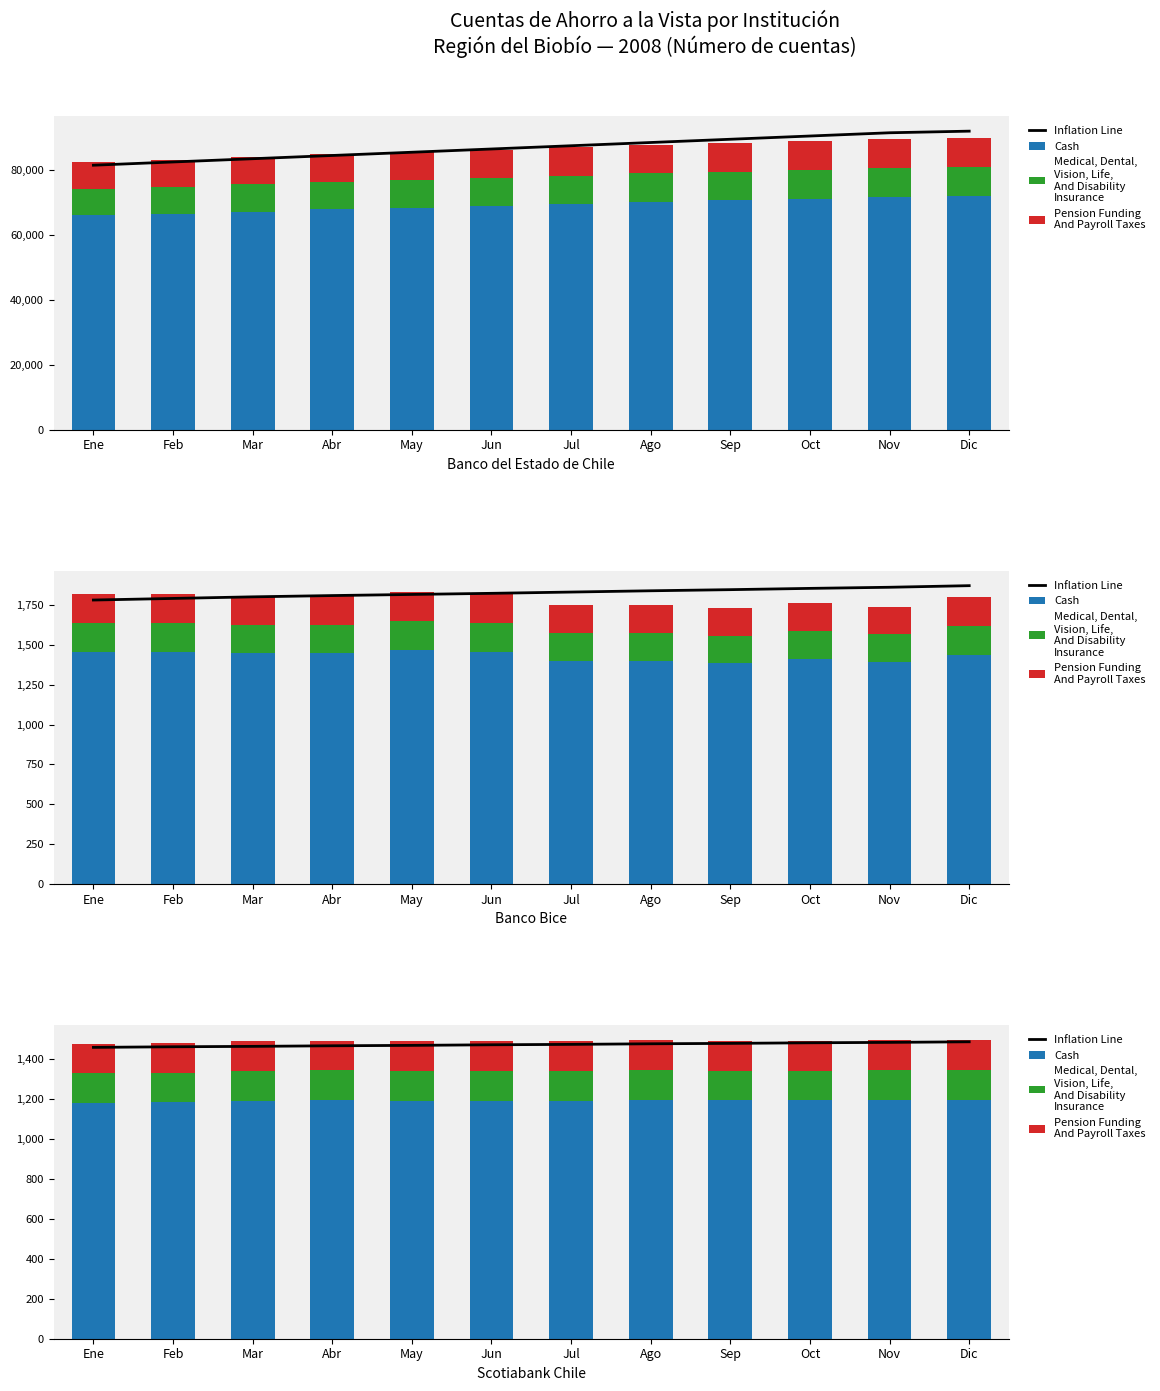

What is the difference between the highest and lowest values at Jun?

1324.0